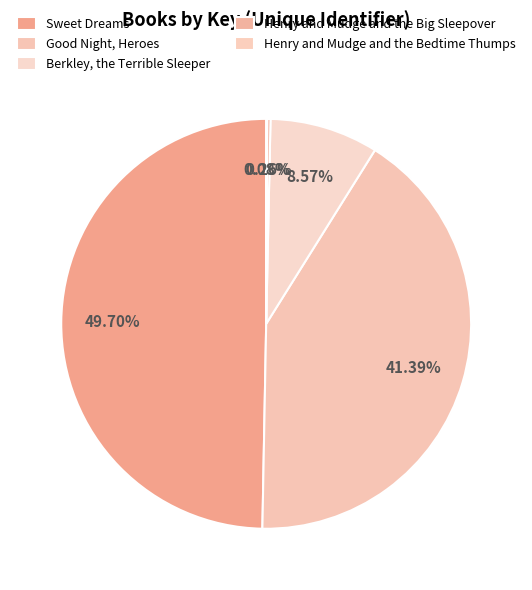

To the nearest percent, what is the difference between the Good Night, Heroes and Henry and Mudge and the Bedtime Thumps slice percentages?

41%